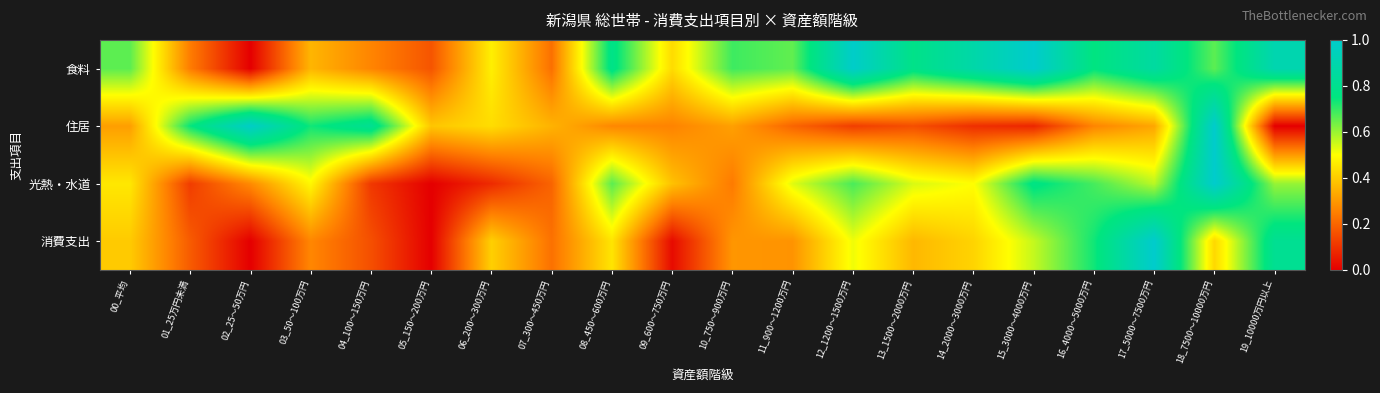

Between 03_50～100万円 and 19_10000万円以上, which series saw the biggest shift?

住居